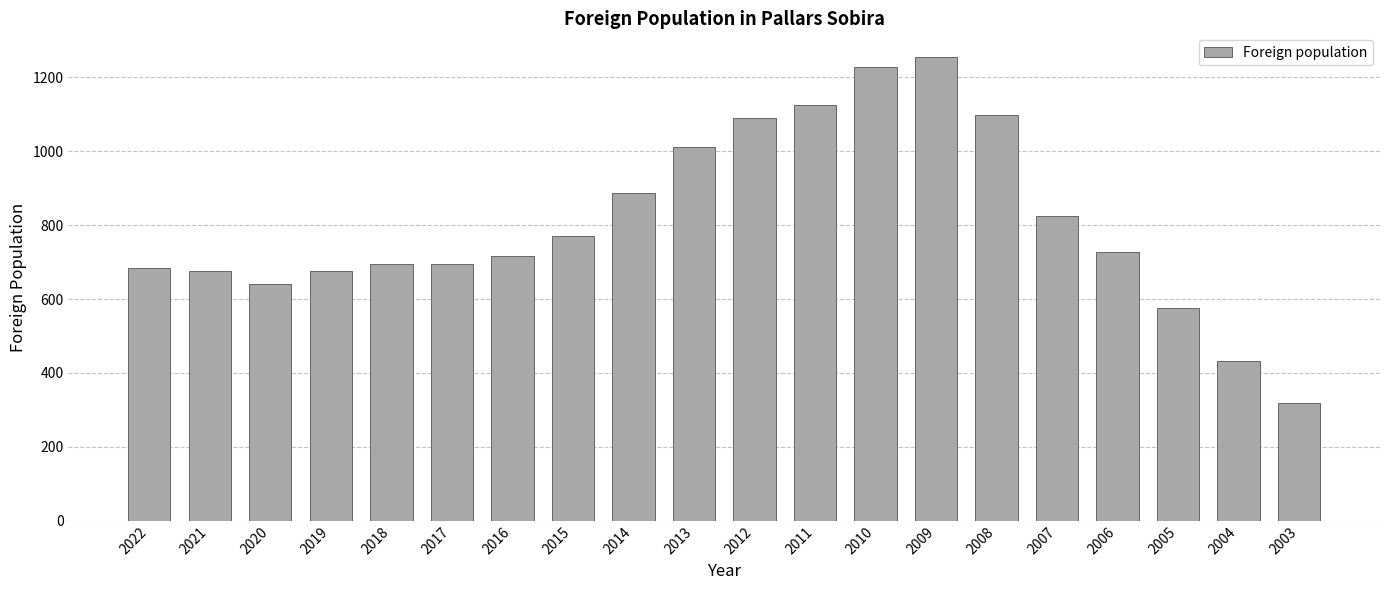

How many data points does each series have?

20